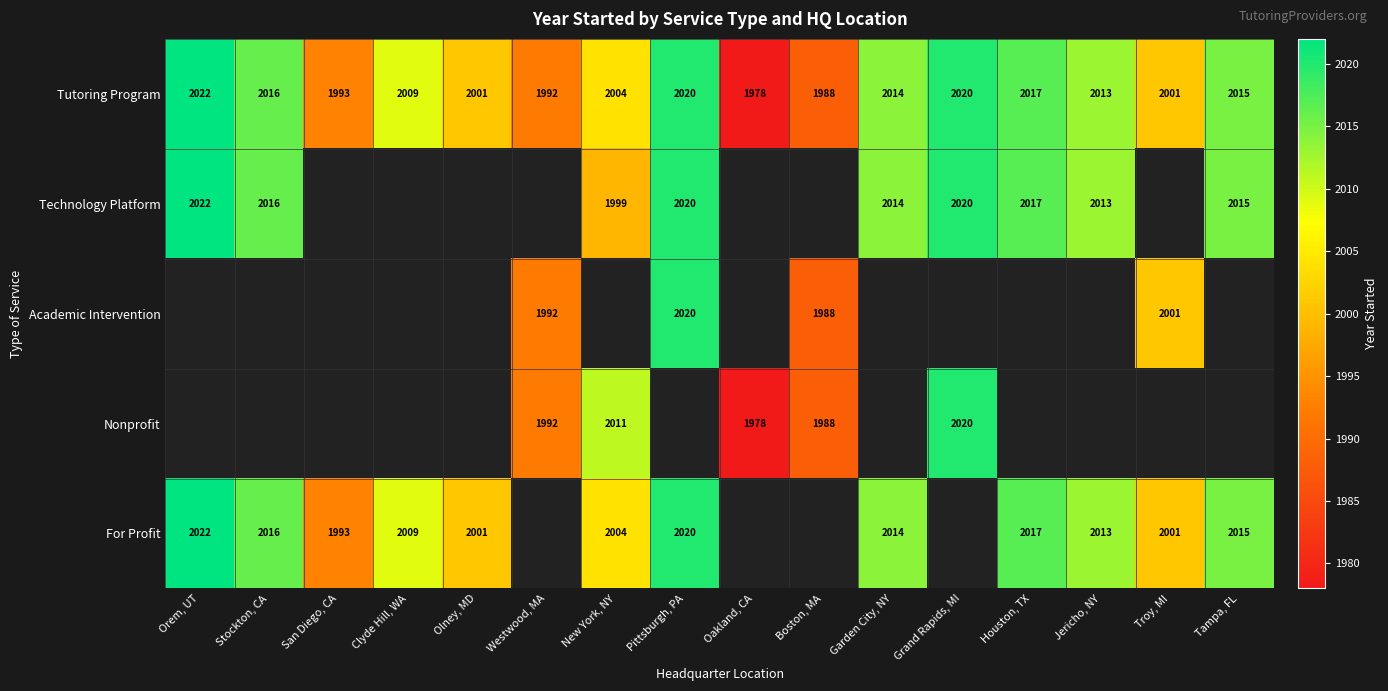

What is the minimum value for Tutoring Program?

1978